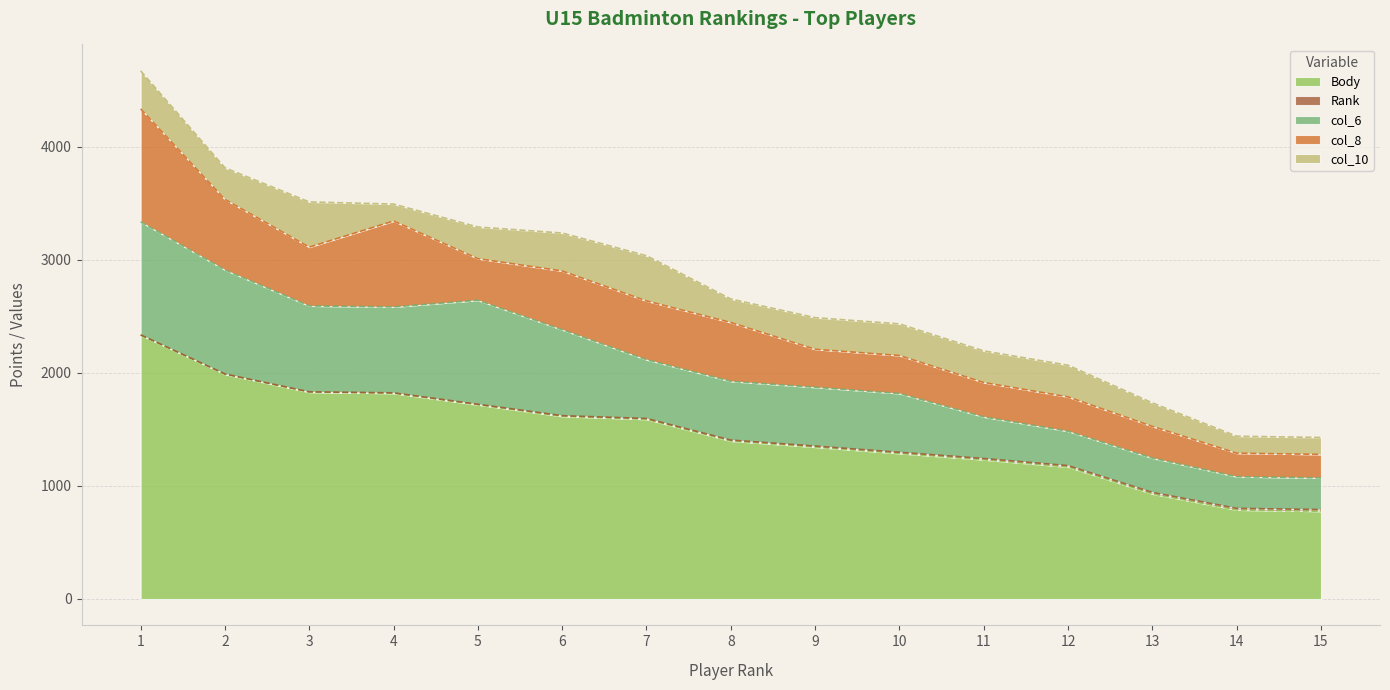

What is the difference between the highest and lowest values at 2?

1987